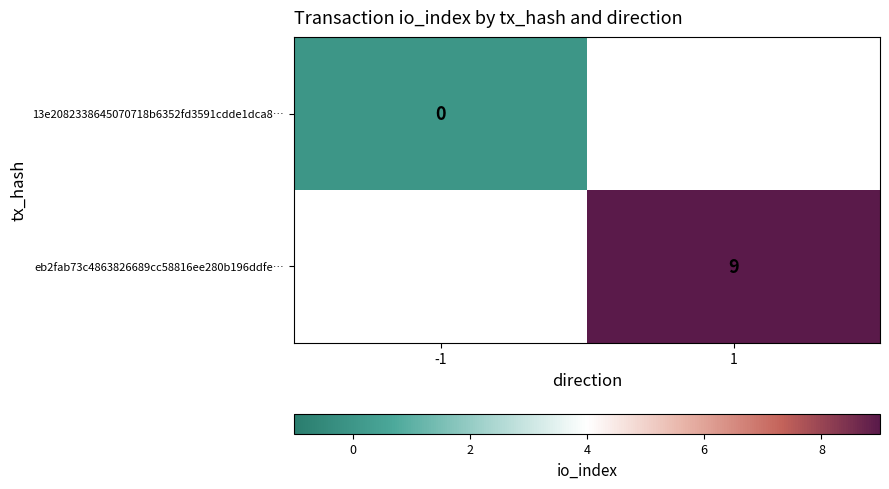

Is it true that eb2fab73c4863826689cc58816ee280b196ddfe… equals 5 at 1?

False